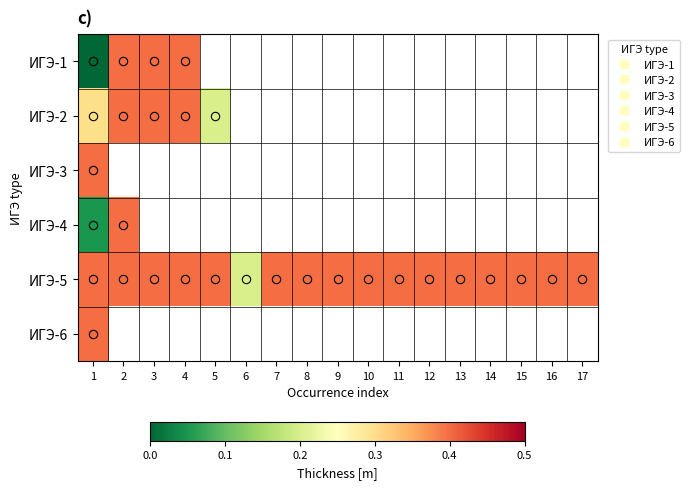

Which category has the lowest value across all series?

1